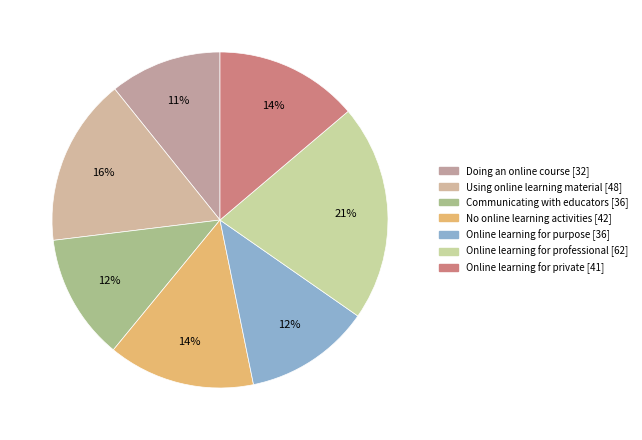

How many slices are in this pie chart?

7